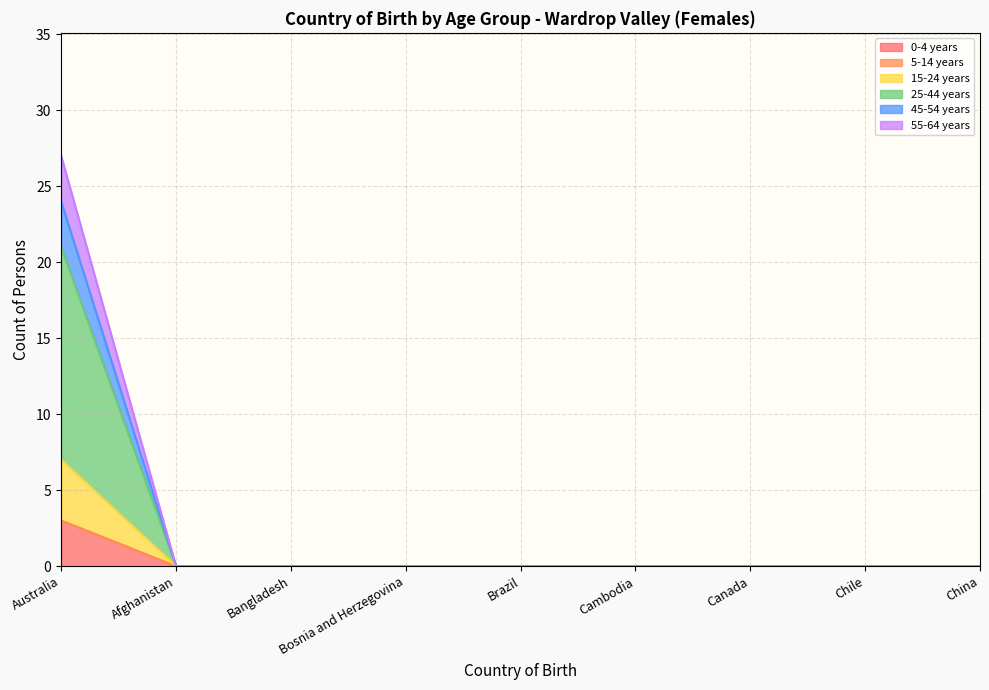

Does the chart display data point markers on the line(s)?

No